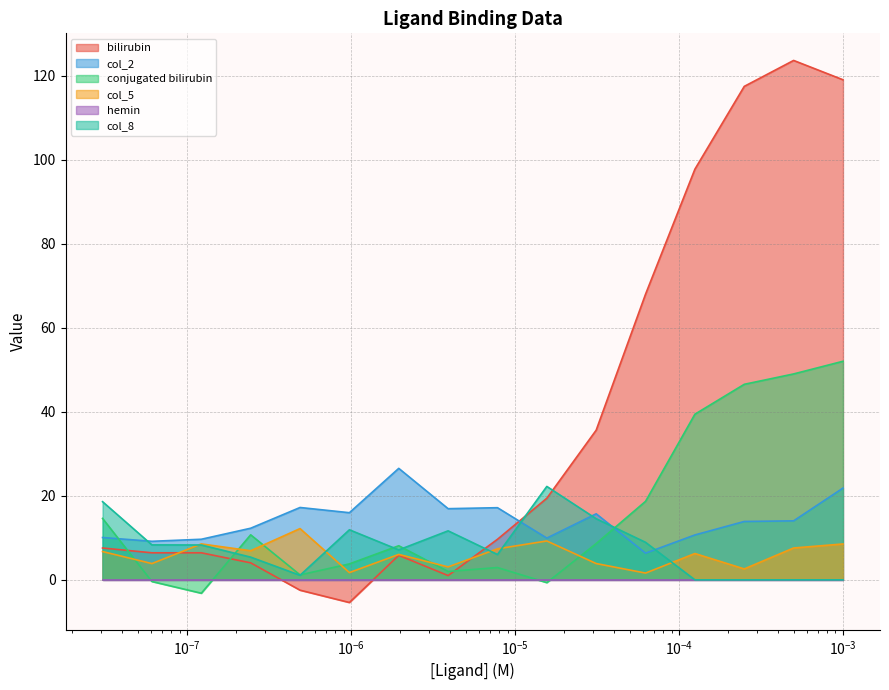

What is the smallest value displayed?

-5.4